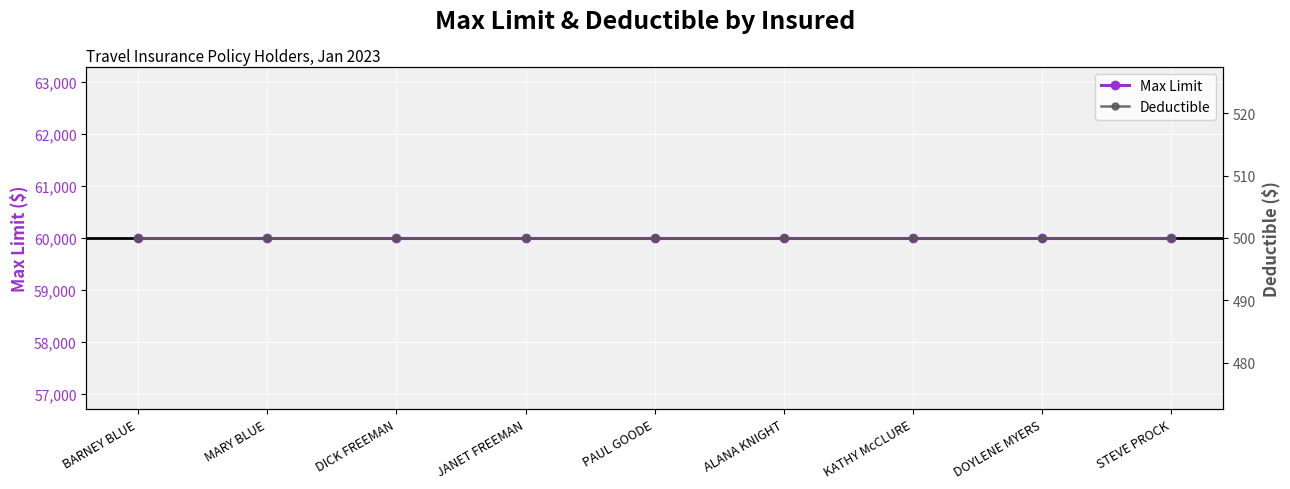

What is the difference between the highest and lowest values at DICK FREEMAN?

59500